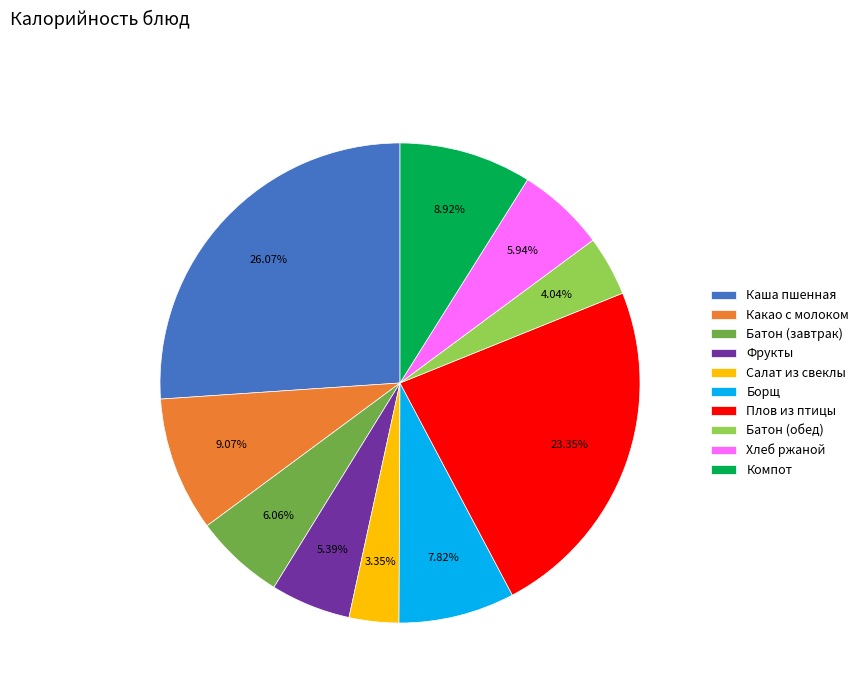

Between Хлеб ржаной and Борщ, which is larger?

Борщ